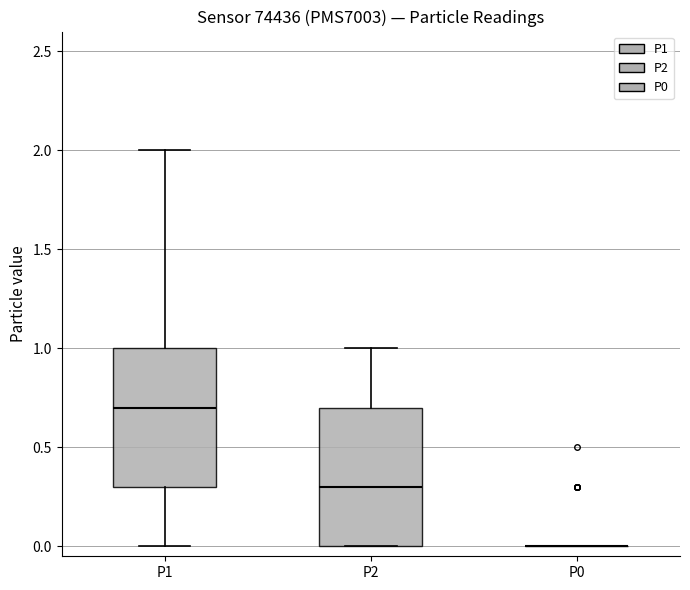

Where is the upper edge of the box for P2 on the y-axis? The values are not printed on the chart, so give them approximately, as read against the axis.

0.7